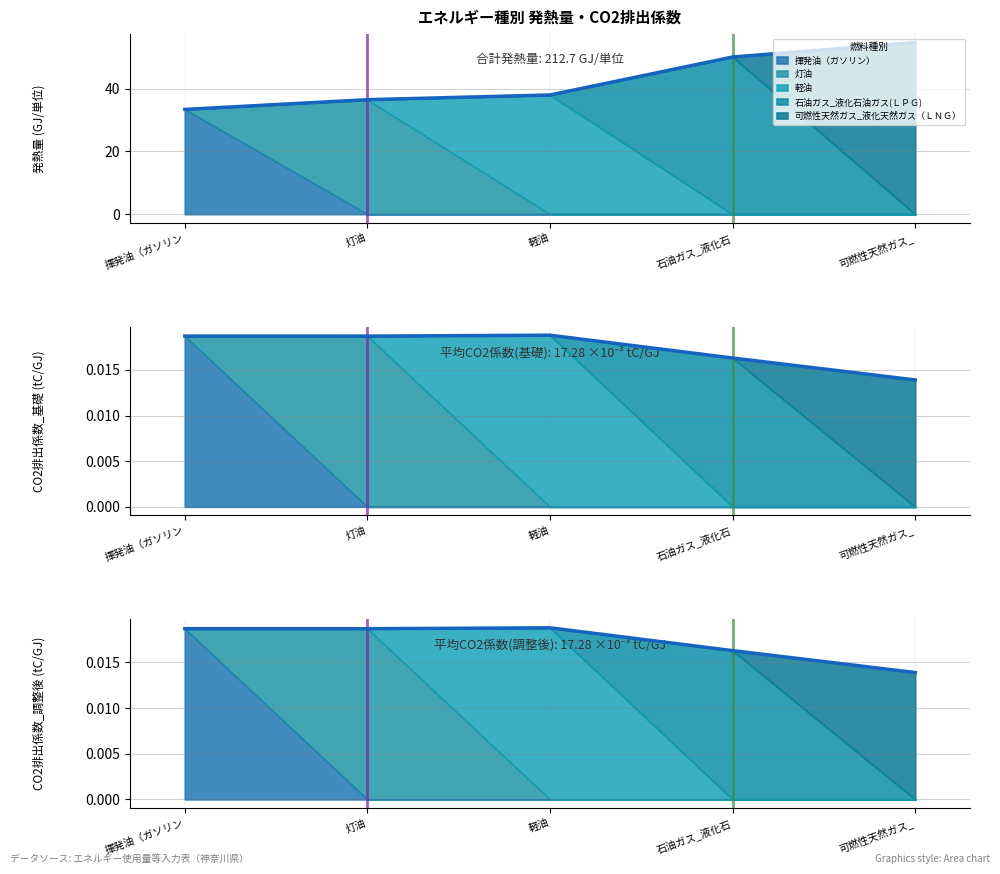

Reading left to right, what are all the values shown in this chart?

揮発油（ガソリン）: 発熱量(GJ/単位)=33.4	CO2排出係数_基礎=0.0	CO2排出係数_調整後=0.0
灯油: 発熱量(GJ/単位)=36.5	CO2排出係数_基礎=0.0	CO2排出係数_調整後=0.0
軽油: 発熱量(GJ/単位)=38.0	CO2排出係数_基礎=0.0	CO2排出係数_調整後=0.0
石油ガス_液化石油ガス(ＬＰＧ): 発熱量(GJ/単位)=50.1	CO2排出係数_基礎=0.0	CO2排出係数_調整後=0.0
可燃性天然ガス_液化天然ガス（ＬＮＧ）: 発熱量(GJ/単位)=54.7	CO2排出係数_基礎=0.0	CO2排出係数_調整後=0.0